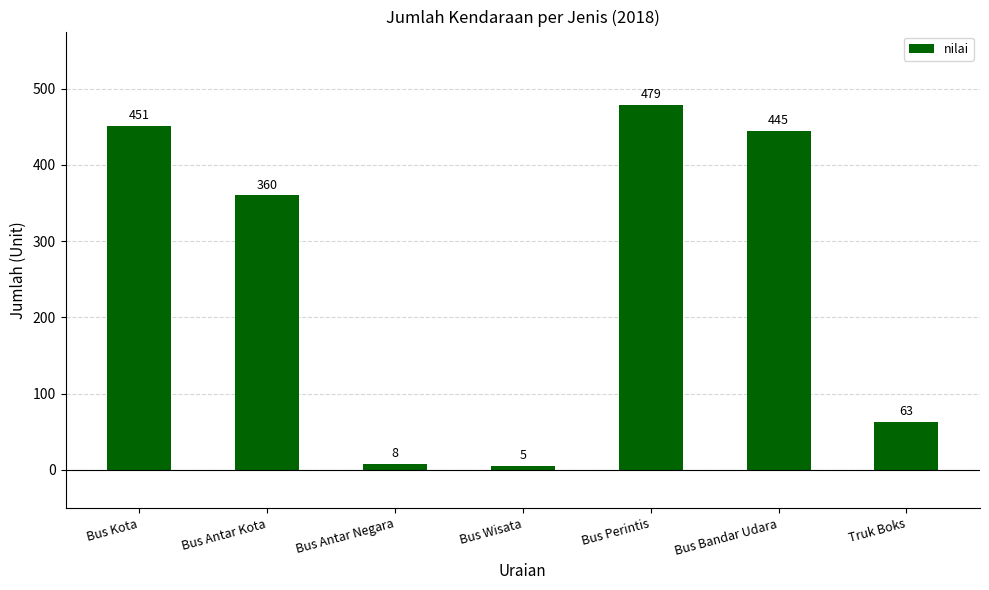

What is the label of the 3rd bar from the right?

Bus Perintis